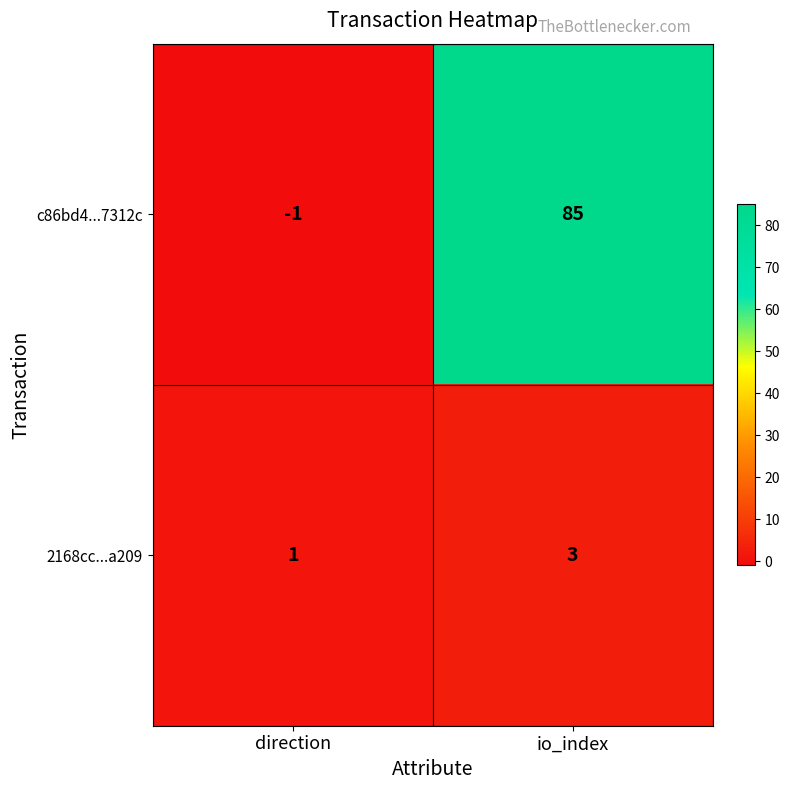

What is the minimum value shown in the chart?

-1